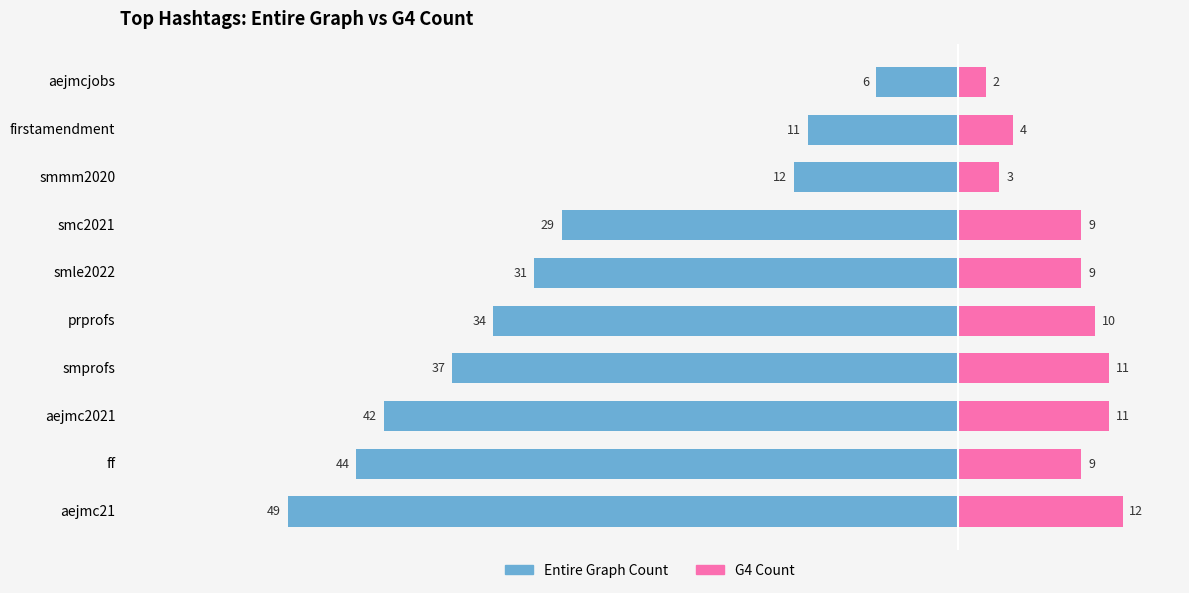

What are all the series names shown in the legend?

Entire Graph Count, G4 Count